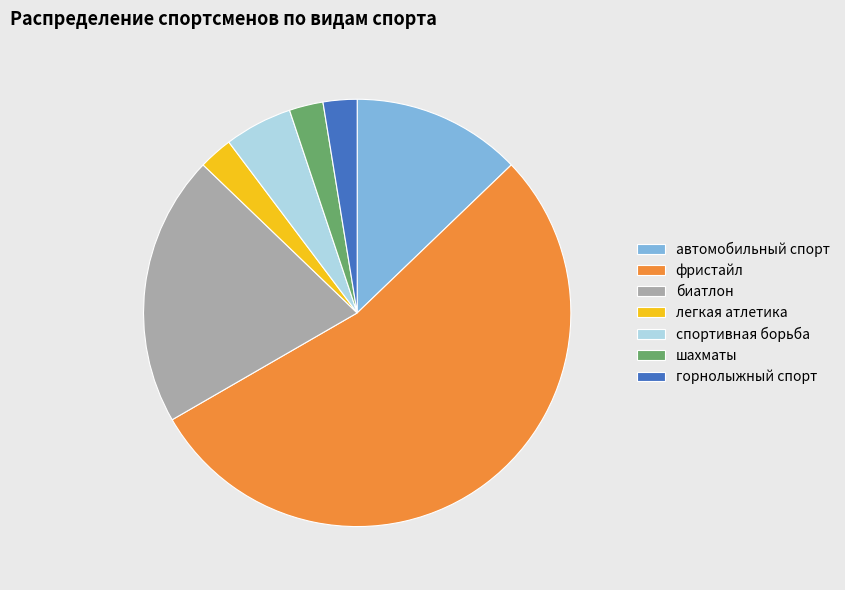

Does фристайл account for over 50% of the chart?

Yes